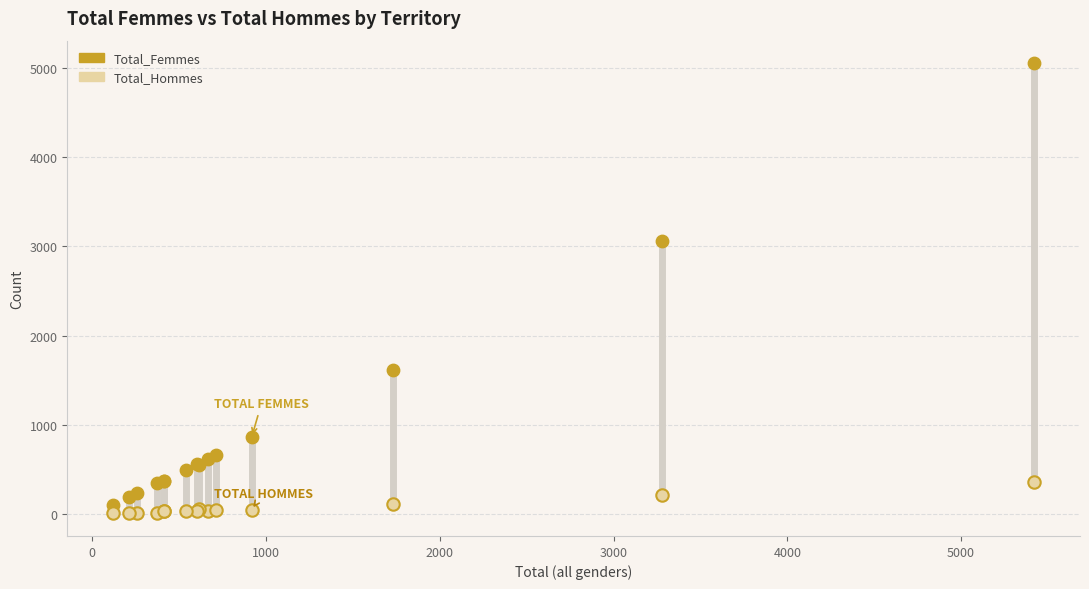

Which series has the largest Y range (max minus min)?

Total_Femmes